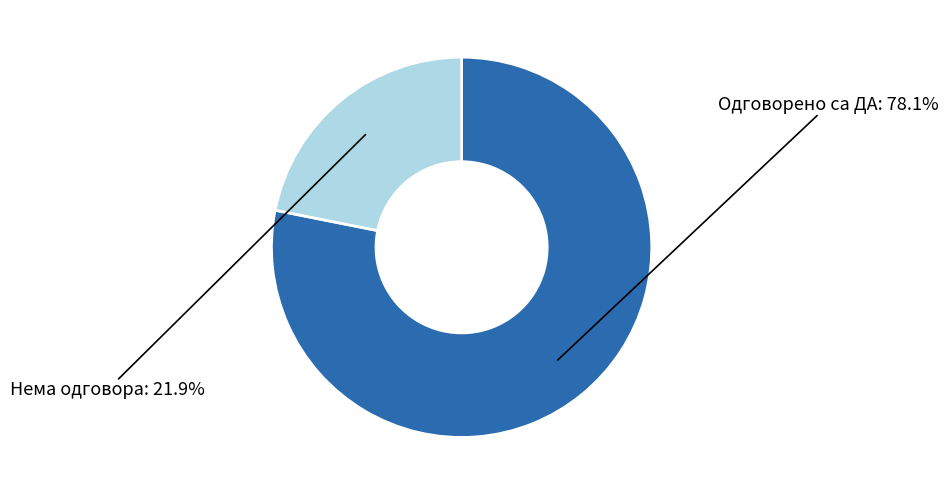

Which category has the biggest portion of the pie?

Одговорено са ДА